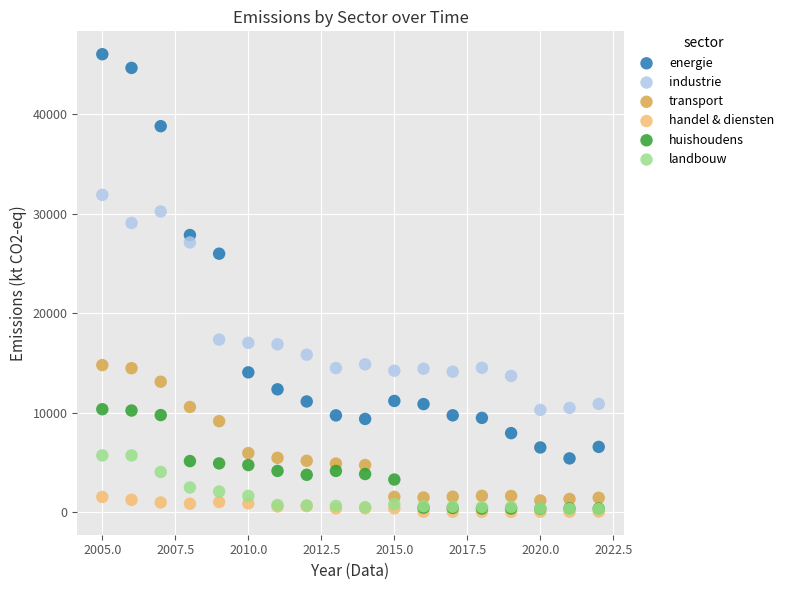

Which series has the widest spread of Y values?

energie